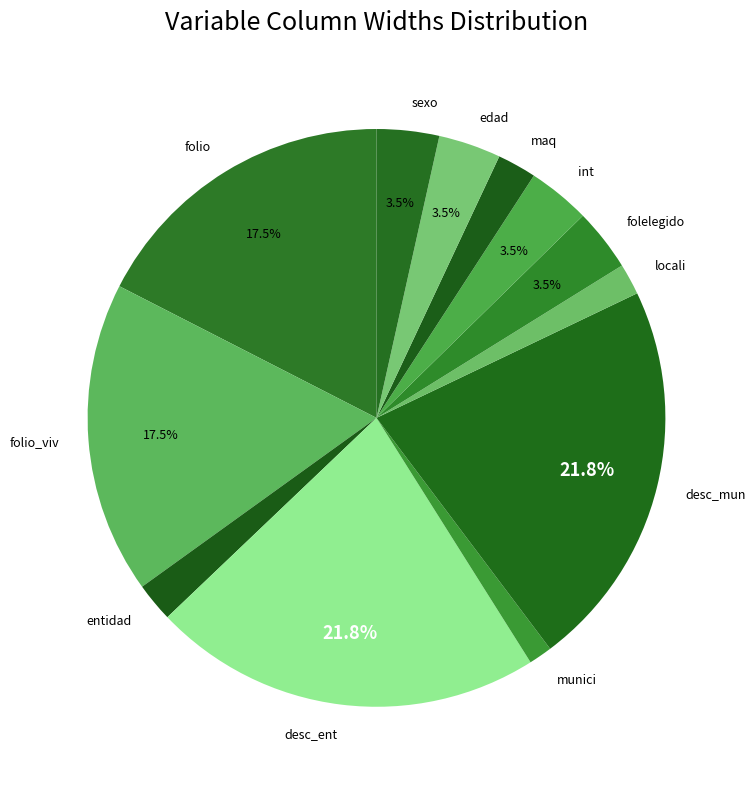

Which has a higher value, folelegido or desc_ent?

desc_ent